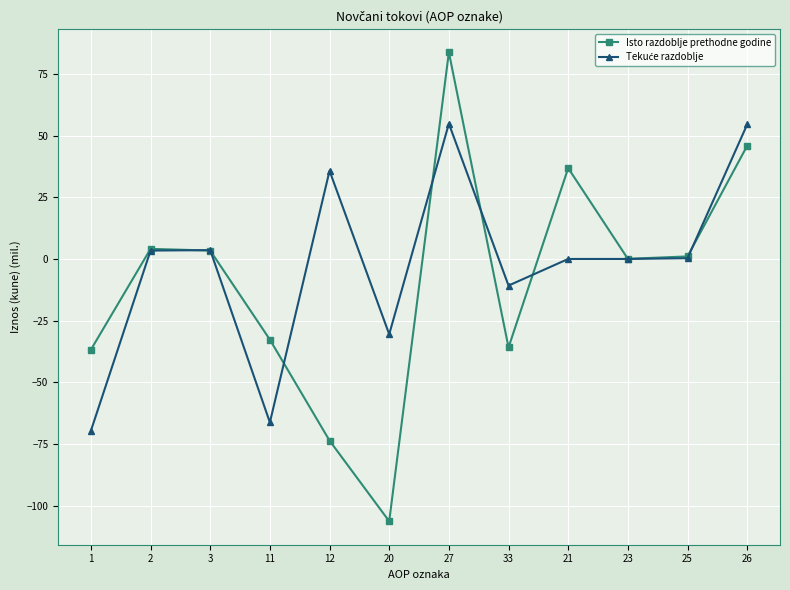

What is the difference between the Isto razdoblje prethodne godine values at 12 and 11?

41.0